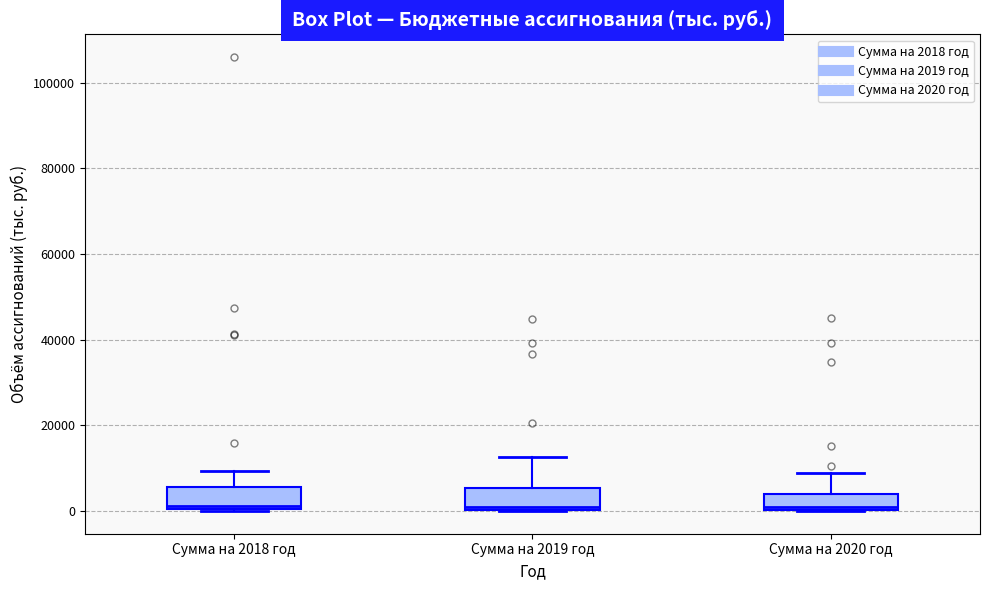

Reading left to right, transcribe this box plot: for each box, give where its median line is, the range the box spans, and where its two whiskers end, as read against the y-axis. The values are not printed on the chart, so give them approximately, as read against the axis.

Сумма на 2018 год: median 2000, box 0 to 6000, whiskers 0 to 10000
Сумма на 2019 год: median 2000, box 0 to 6000, whiskers 0 to 12000
Сумма на 2020 год: median 0 (just above the box's lower edge), box 0 to 4000, whiskers 0 to 8000